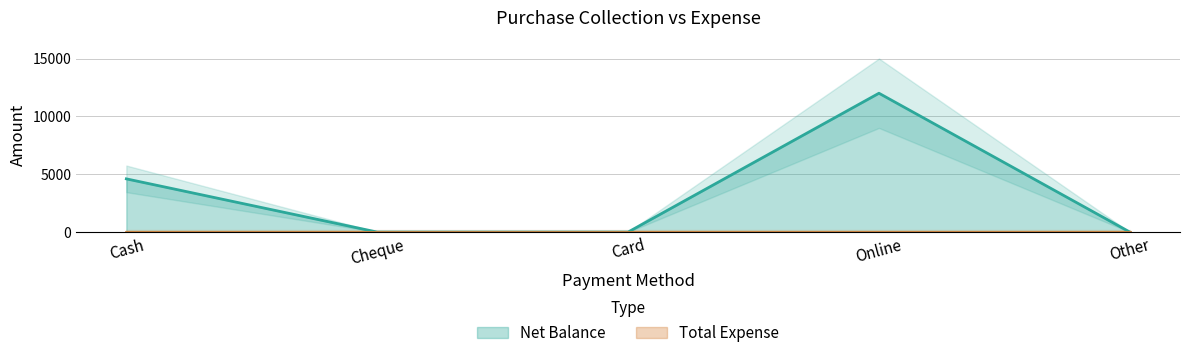

True or false: the data shows 8075 at Cash.

False